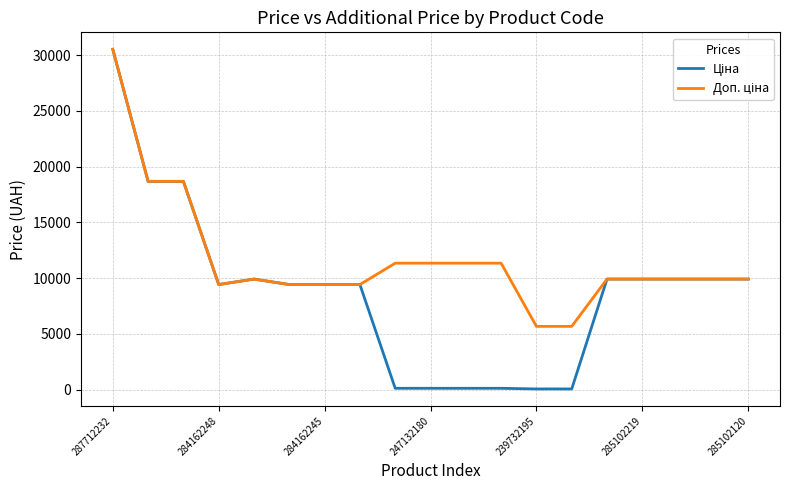

What is the difference between the maximum and second lowest values in the Ціна series?

30455.7